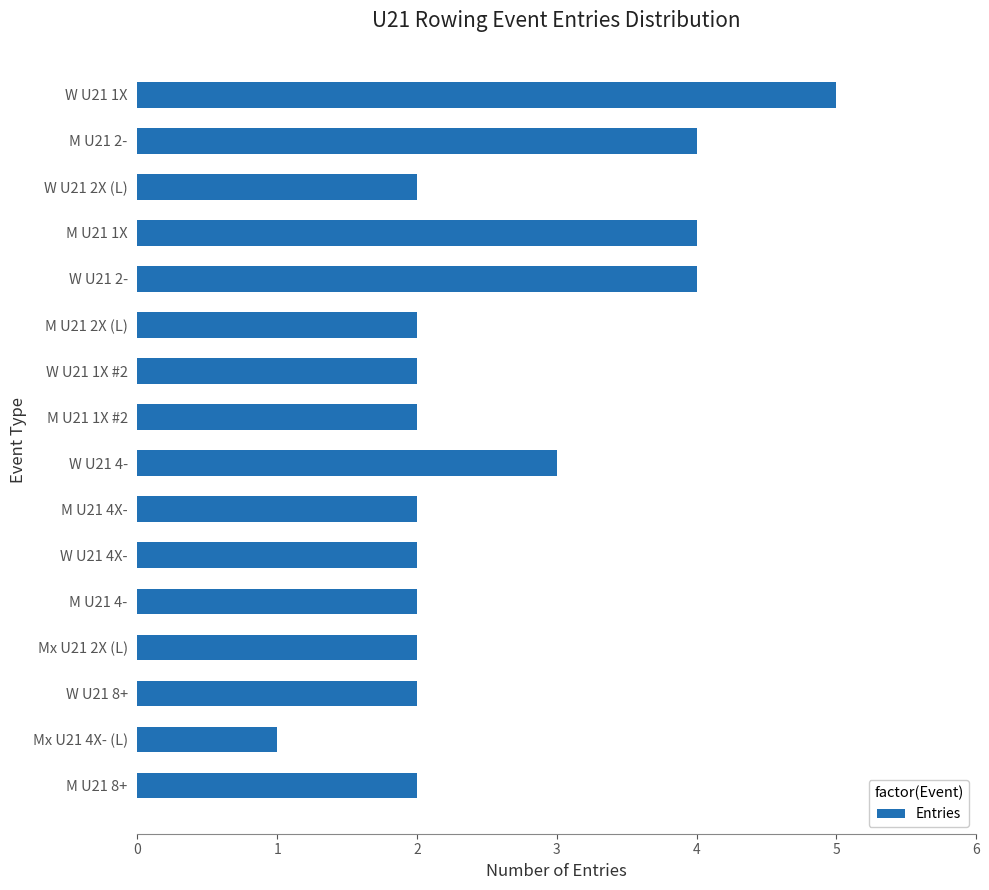

At which category does the chart reach its minimum across all series?

Mx U21 4X- (L)